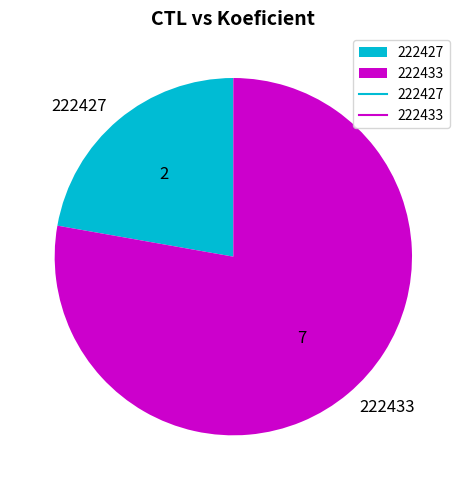

Count the number of slices in the pie.

2